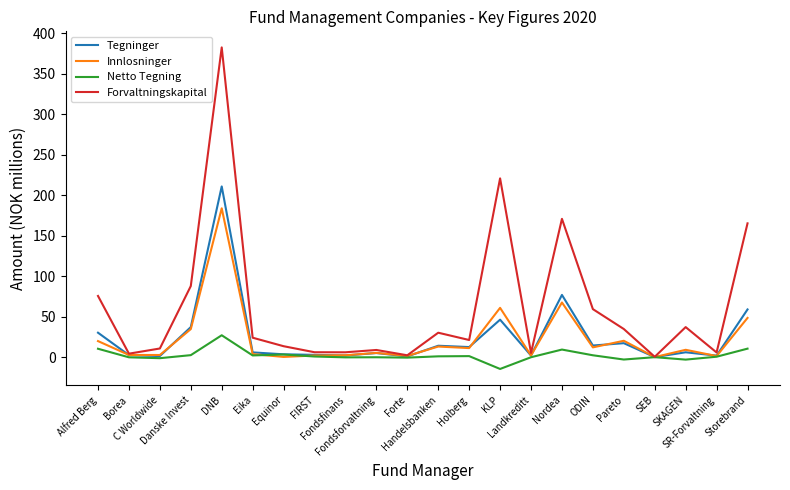

The value of Innlosninger at Fondsforvaltning is 5.2. True or false?

True